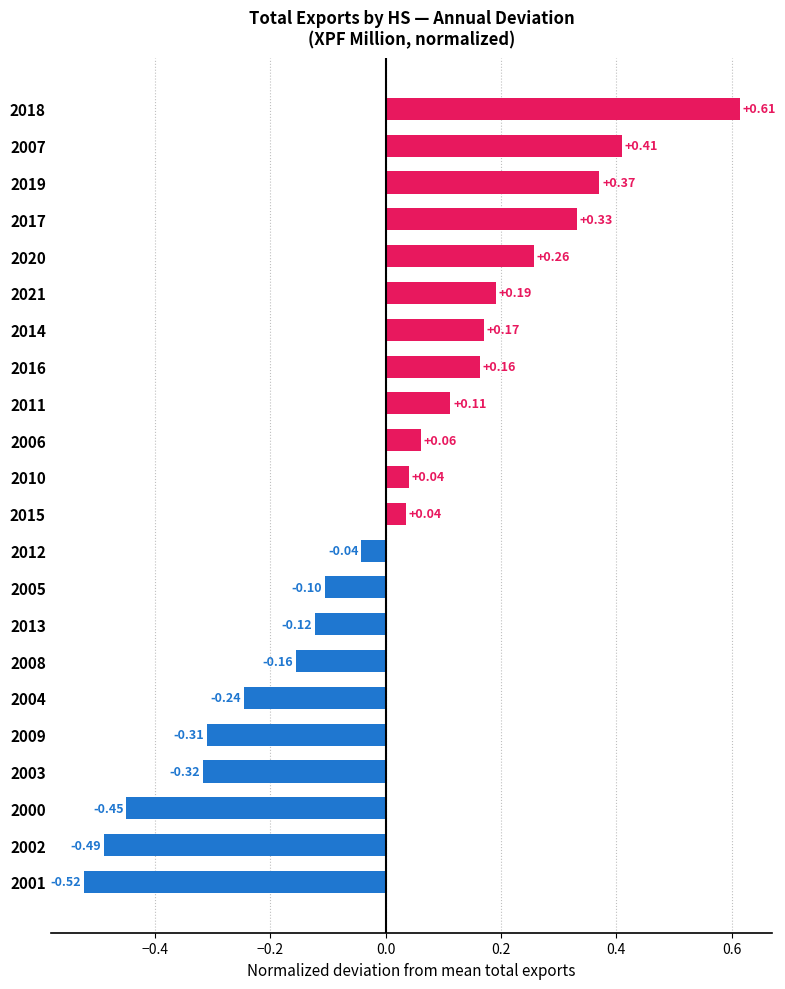

Between 2003 and 2015, which is larger?

2015